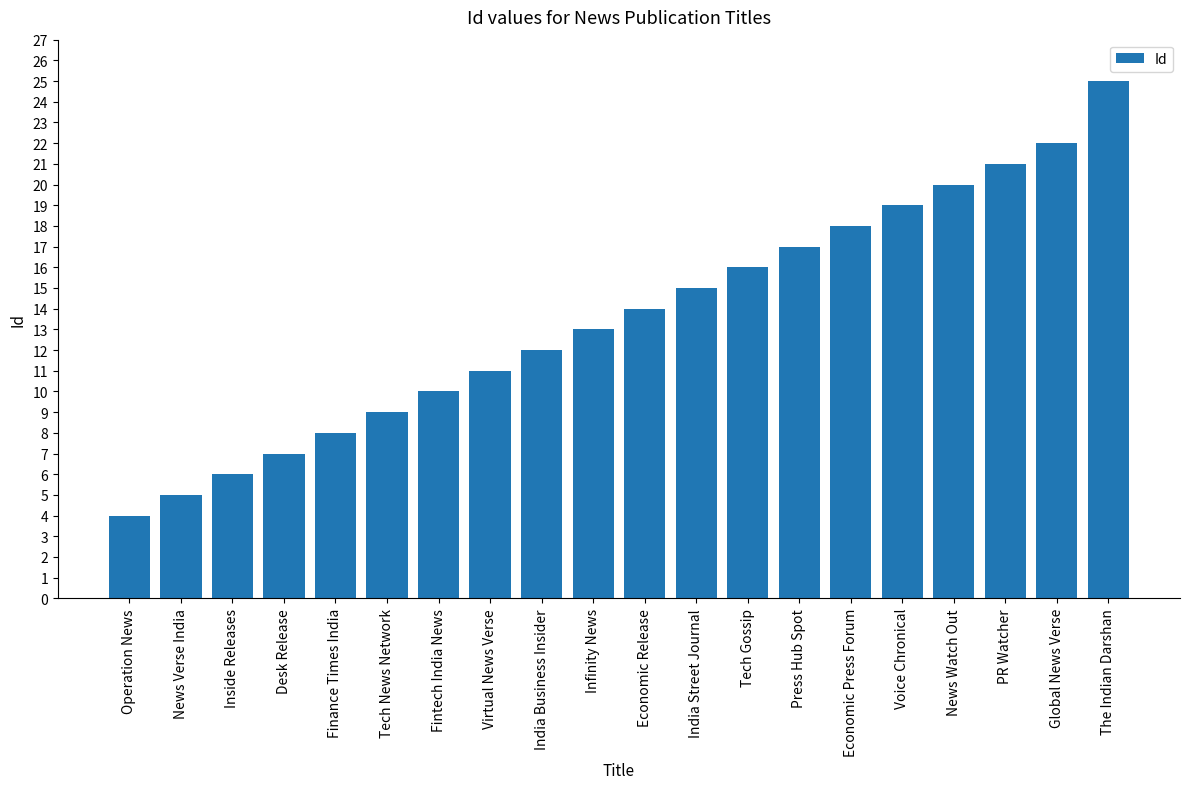

Which has a higher value, News Verse India or Tech News Network?

Tech News Network